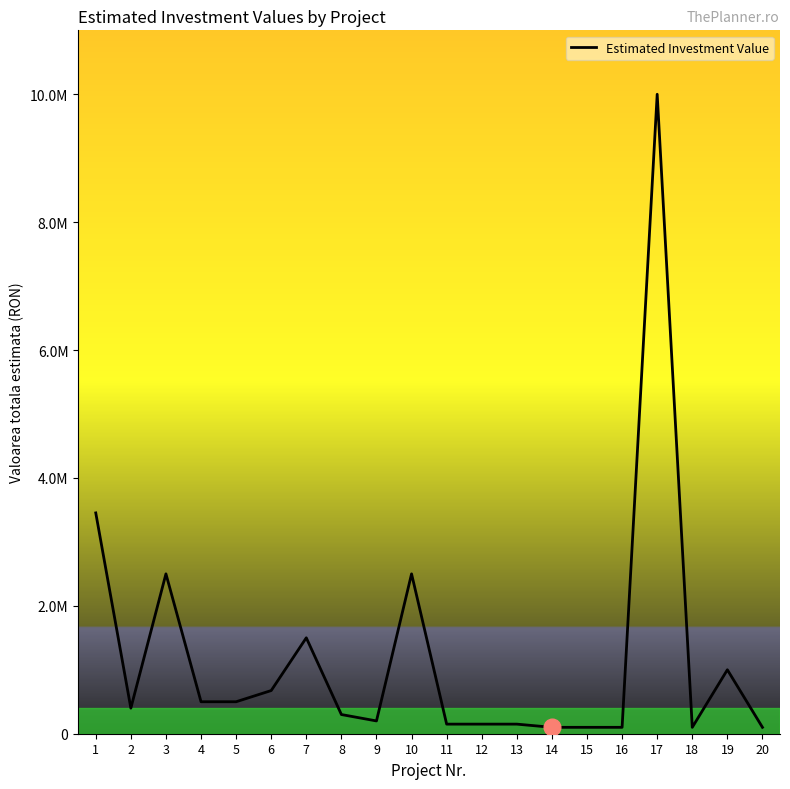

Does the chart display data point markers on the line(s)?

No